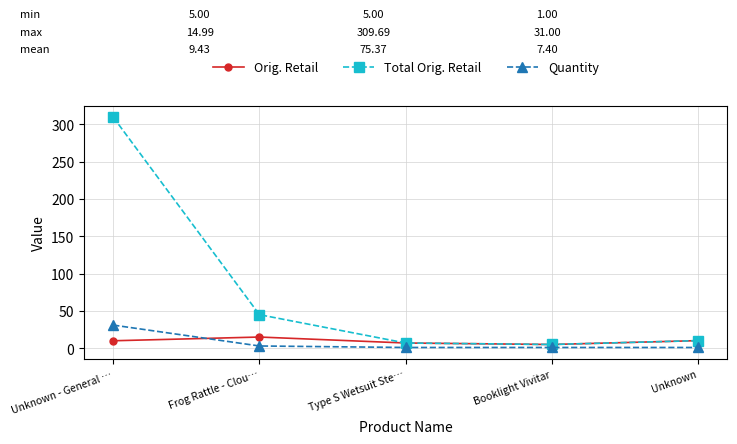

After their last crossing, which series has the higher values: Quantity or Orig. Retail?

Orig. Retail